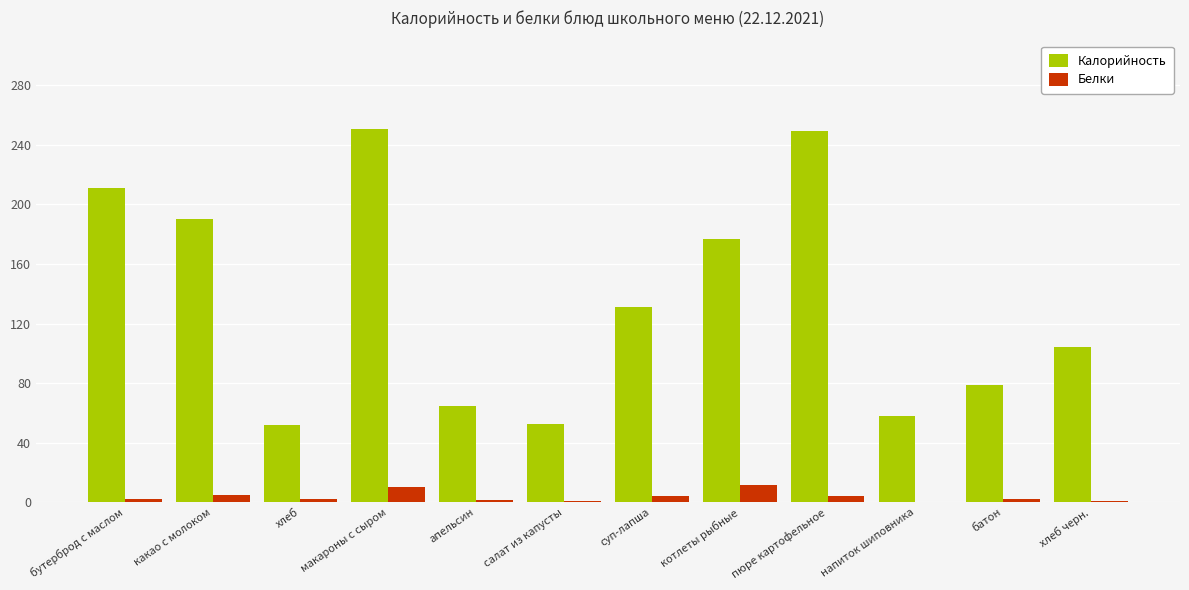

What is the highest value of the Белки series?

11.7